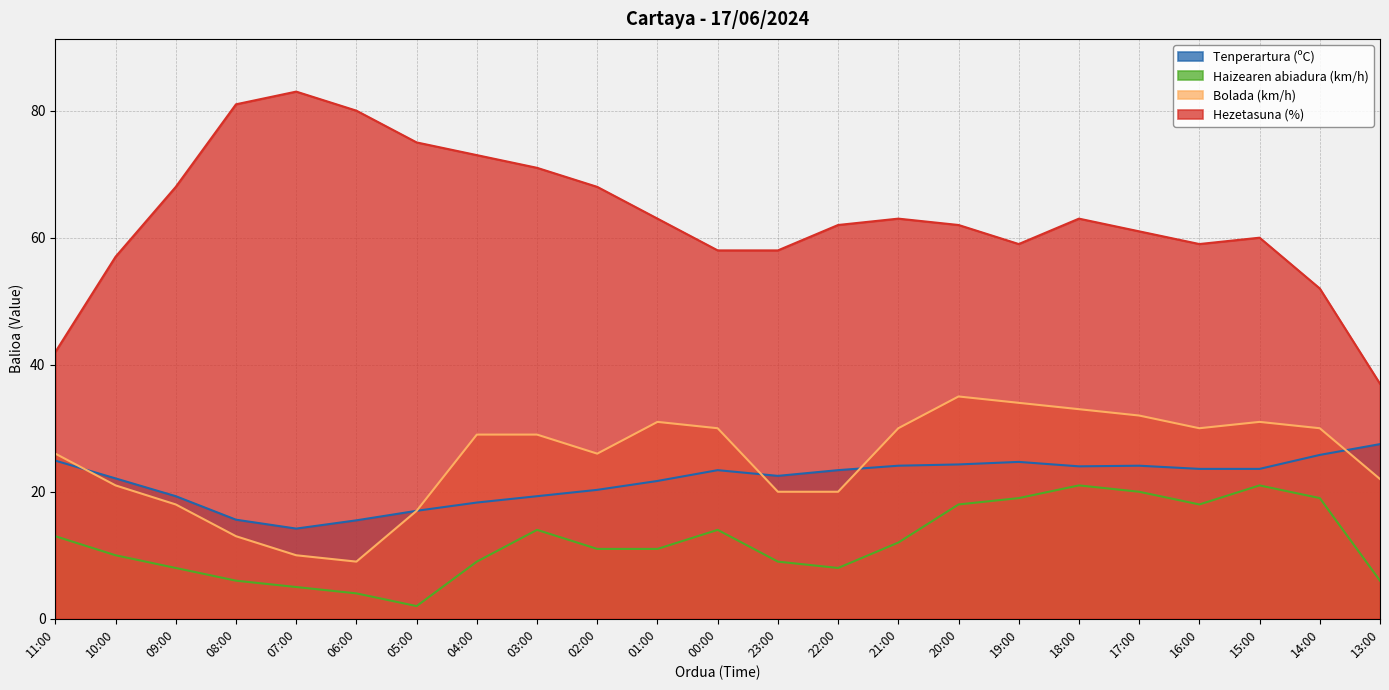

Which series has the widest spread of values?

Hezetasuna (%)